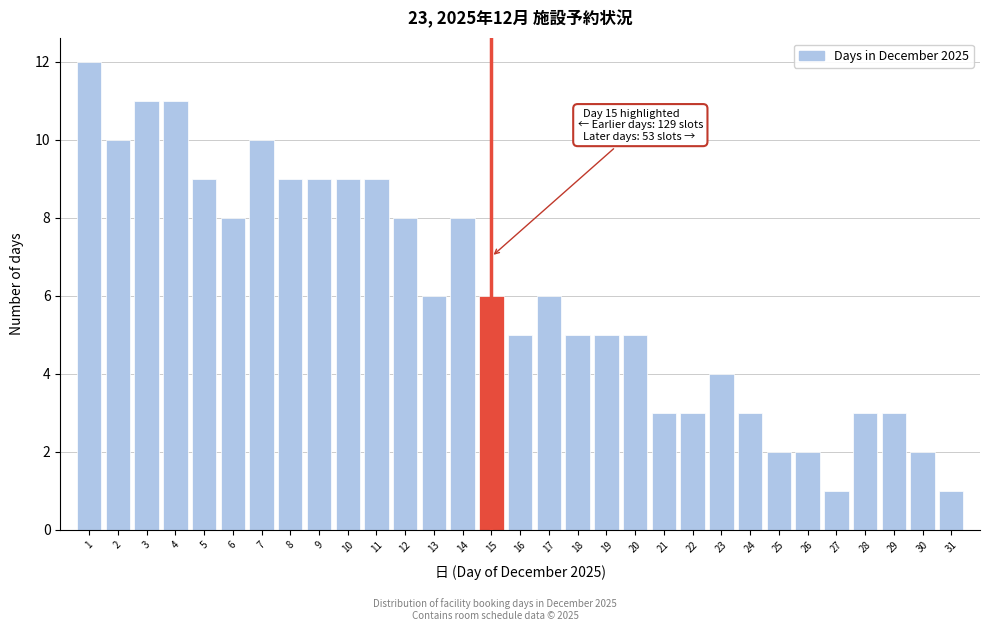

Which range on the x-axis has the tallest bar?

0.5 to 1.5